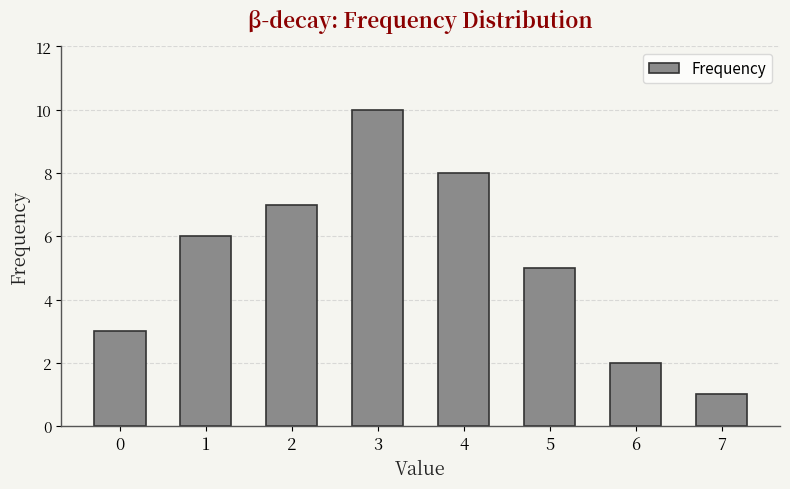

How many series are shown in this chart?

1